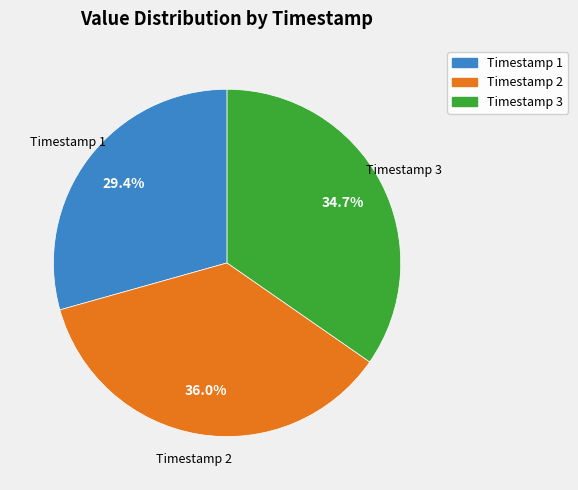

What is the ratio of the value at Timestamp 1 to the value at Timestamp 3?

0.8